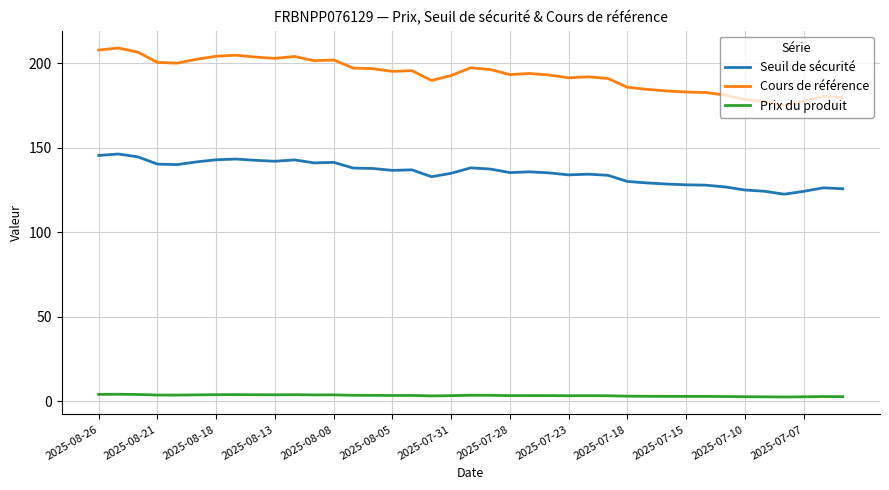

Which series has the largest total across all categories?

Cours de référence